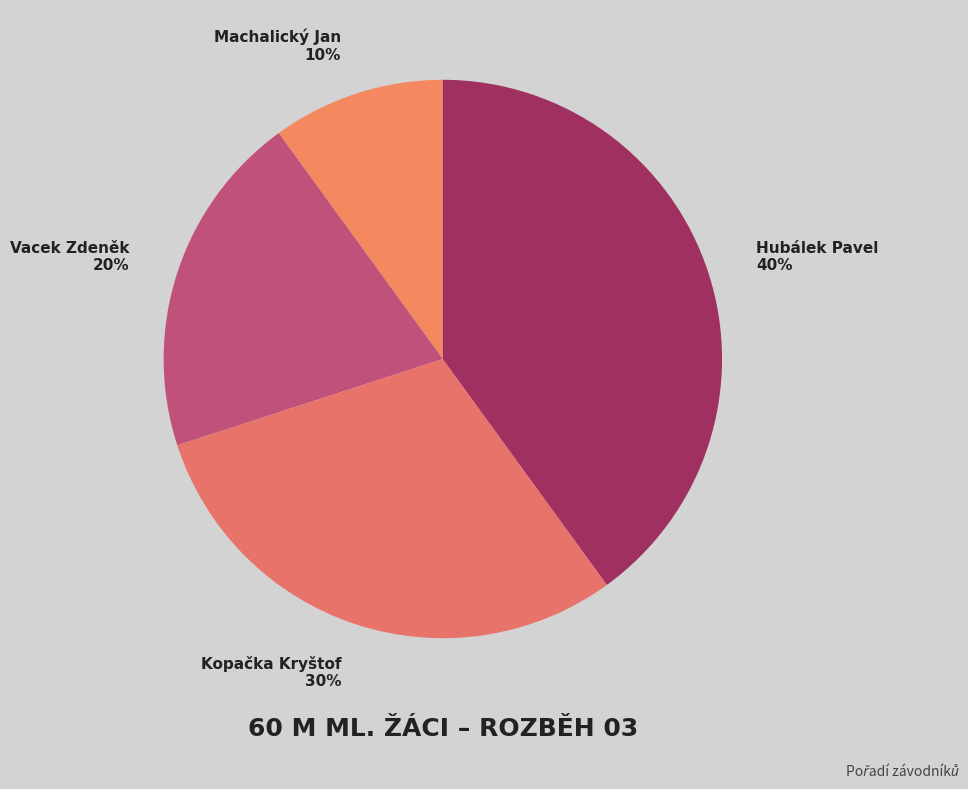

Does Machalický Jan account for over 50% of the chart?

No